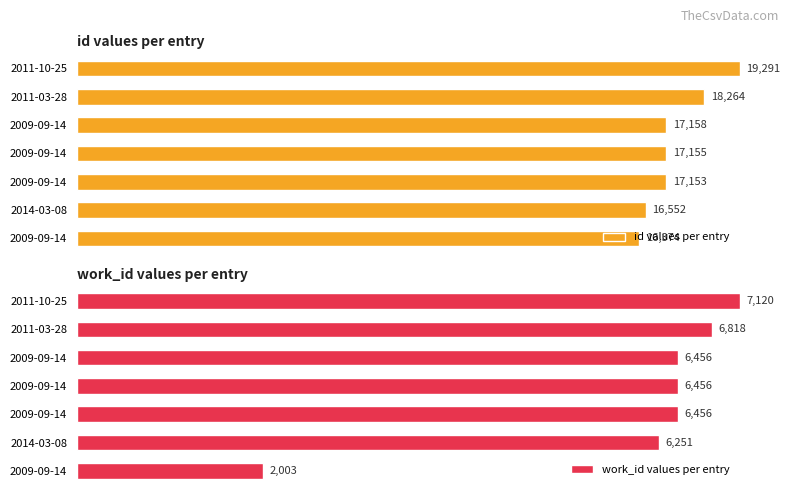

What are all the series names shown in the legend?

id values per entry, work_id values per entry